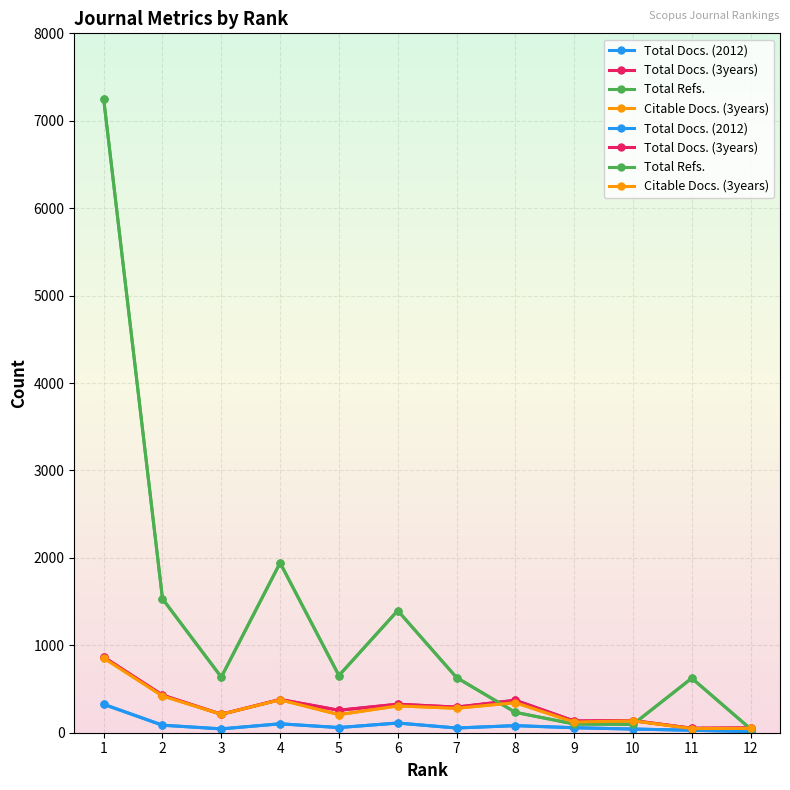

Does the chart have visible grid lines?

Yes